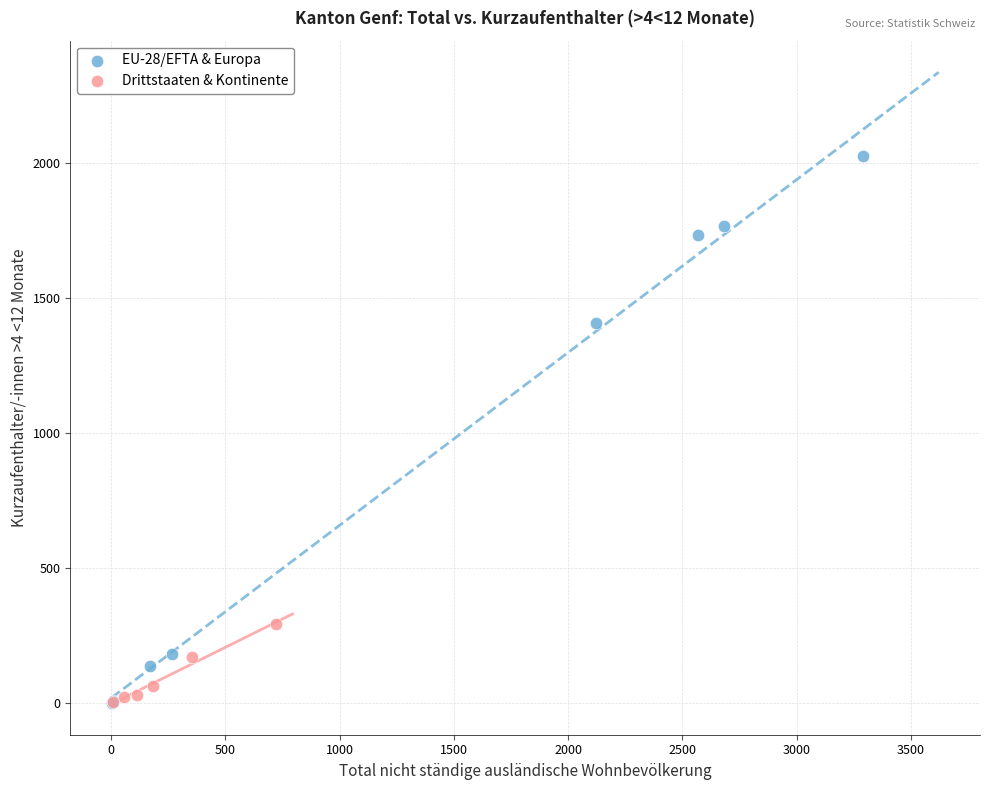

Which series contains the highest Y value?

EU-28/EFTA & Europa